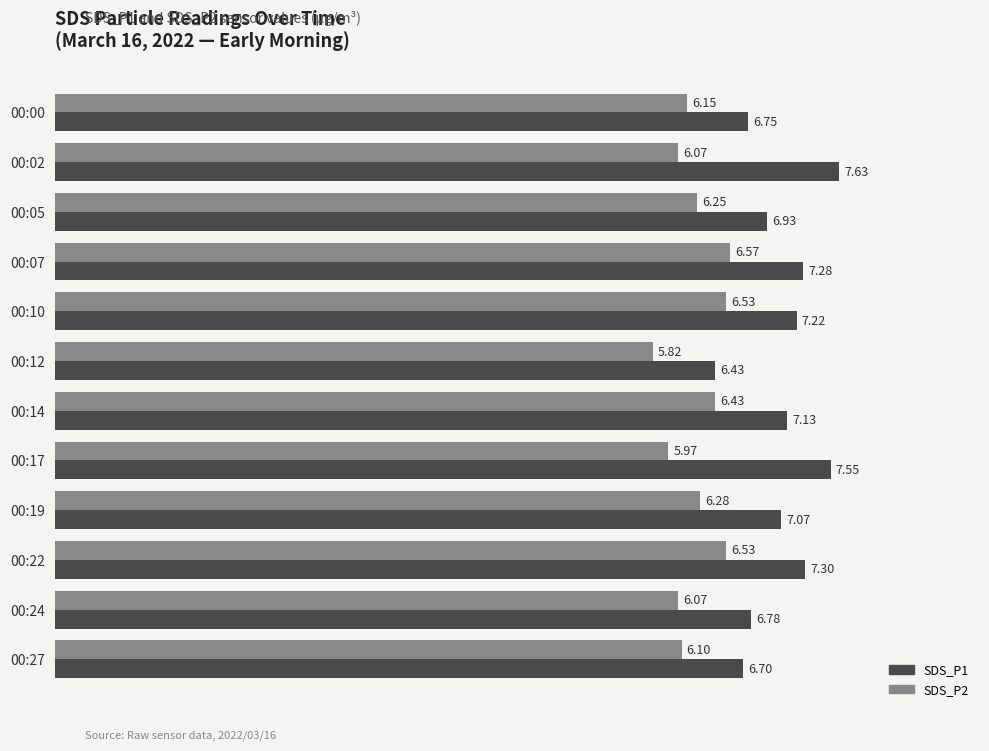

What is the difference between the maximum and second lowest values in the SDS_P2 series?

0.6